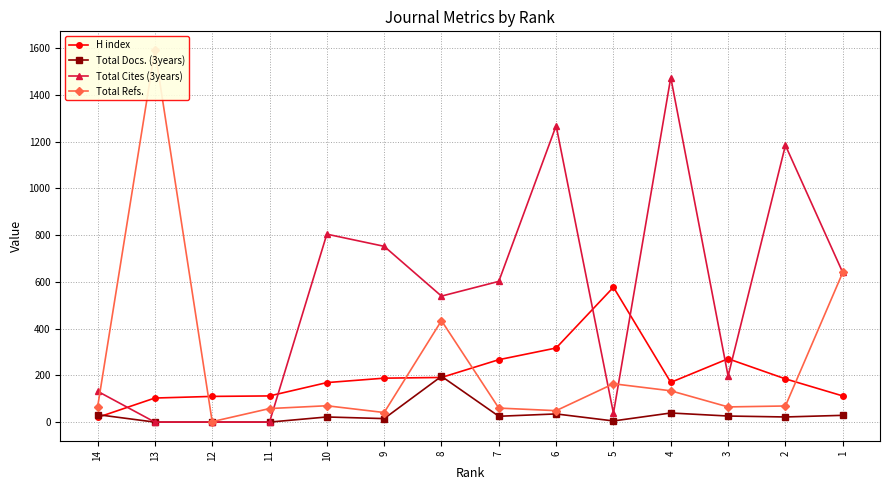

What is the difference between the maximum and minimum values in the Total Docs. (3years) series?

196